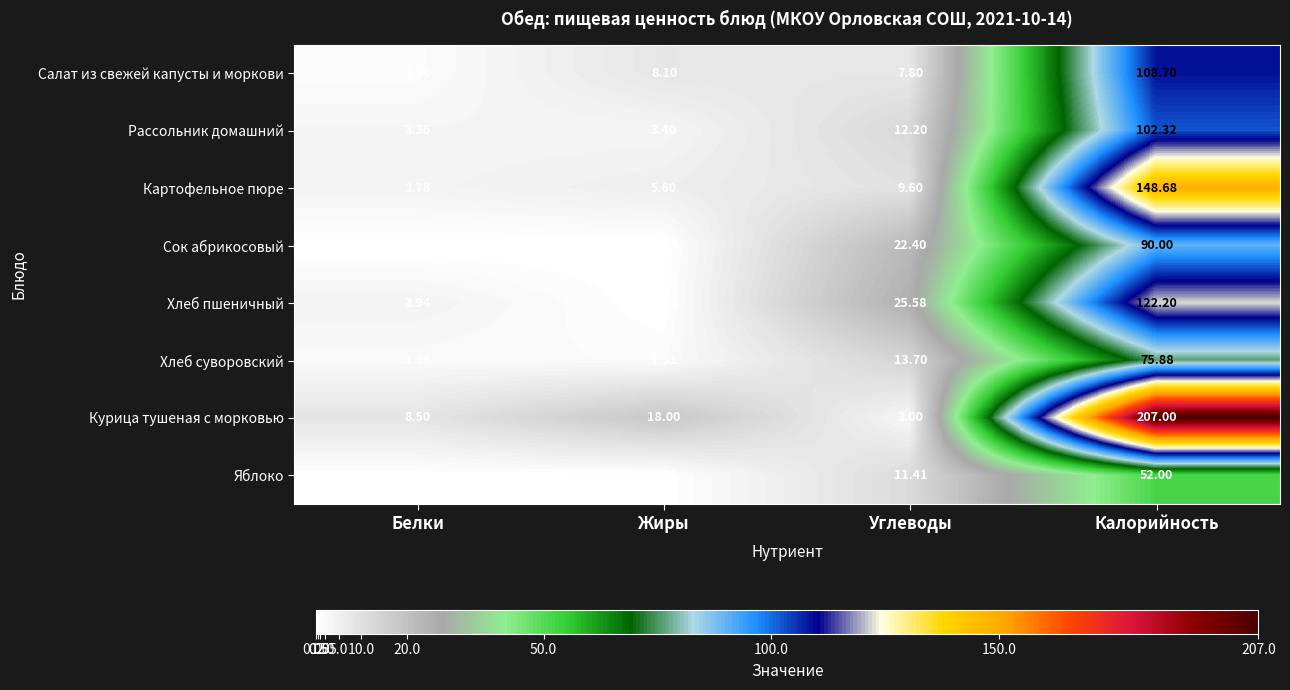

At Калорийность, list the series in order from smallest to largest.

Яблоко, Хлеб суворовский, Сок абрикосовый, Рассольник домашний, Салат из свежей капусты и моркови, Хлеб пшеничный, Картофельное пюре, Курица тушеная с морковью